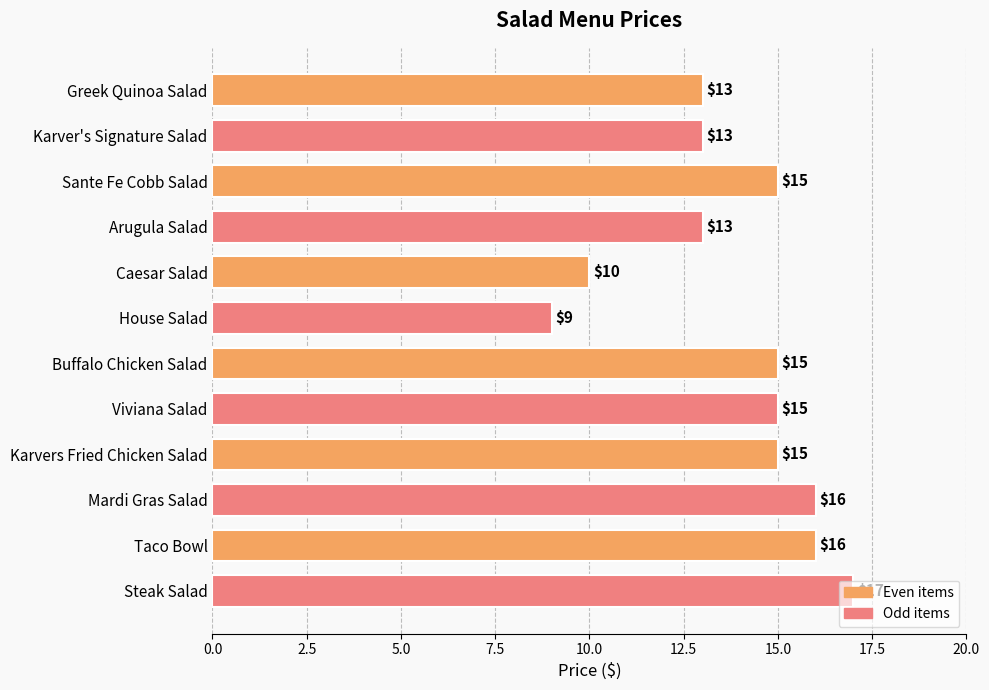

Approximately how many times larger is the value at Taco Bowl compared to Mardi Gras Salad?

1.0